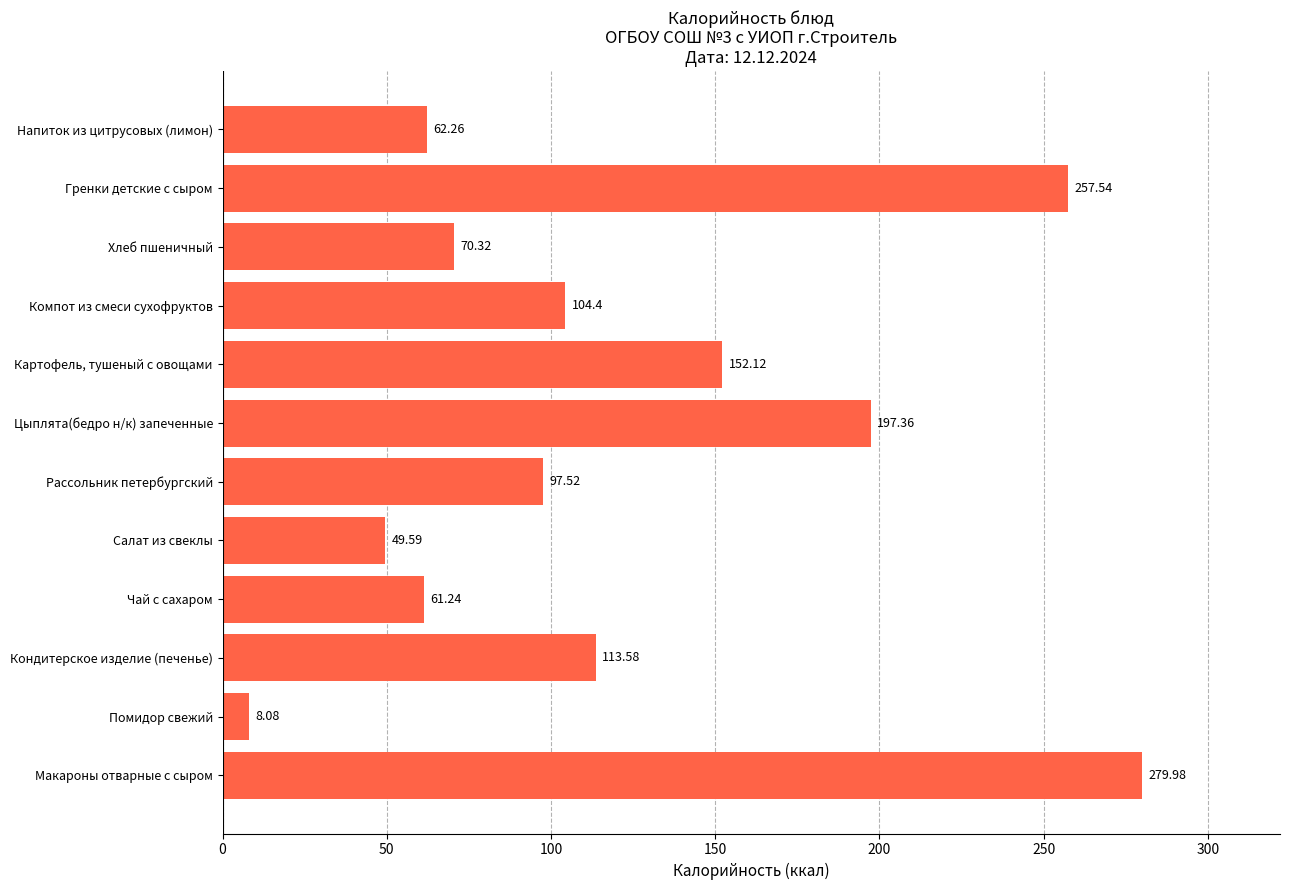

How many data points are less than 104?

6